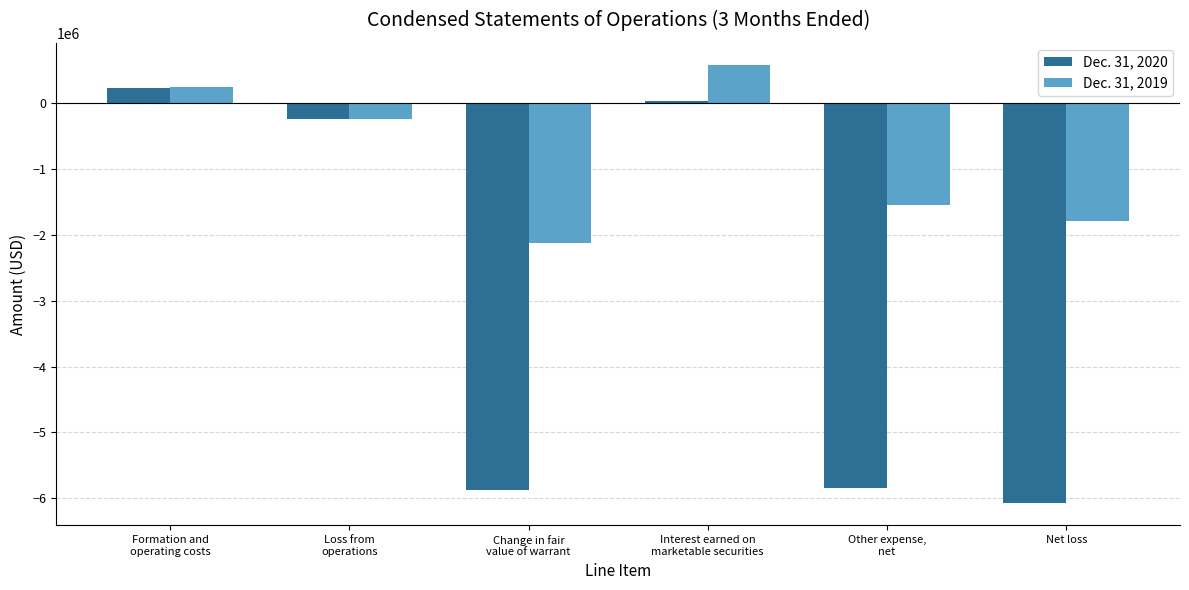

What is the sum of the Dec. 31, 2019 values at Change in fair
value of warrant and Loss from
operations?

-2368237